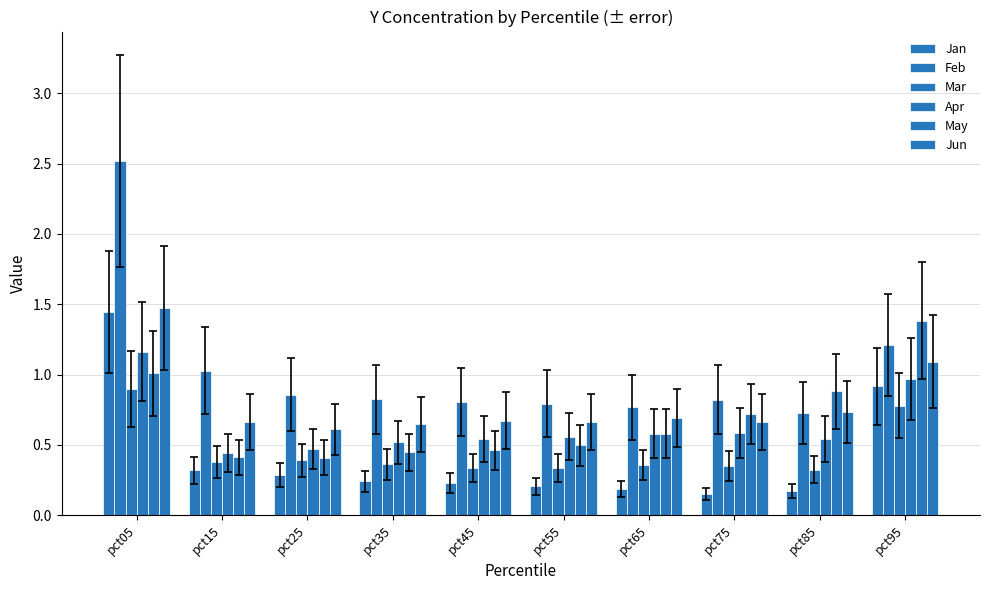

Which series has the widest spread of values?

Feb